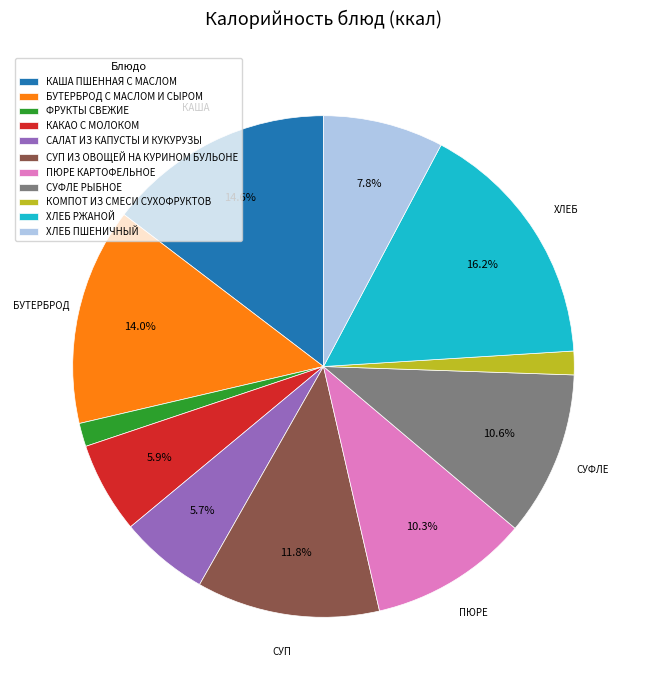

To the nearest percent, what is the combined percentage of БУТЕРБРОД С МАСЛОМ И СЫРОМ and ФРУКТЫ СВЕЖИЕ?

16%